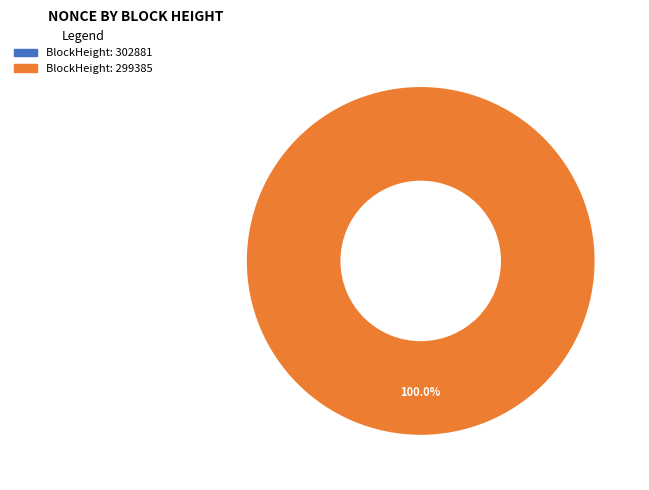

Is there any slice that represents more than half of the pie?

Yes